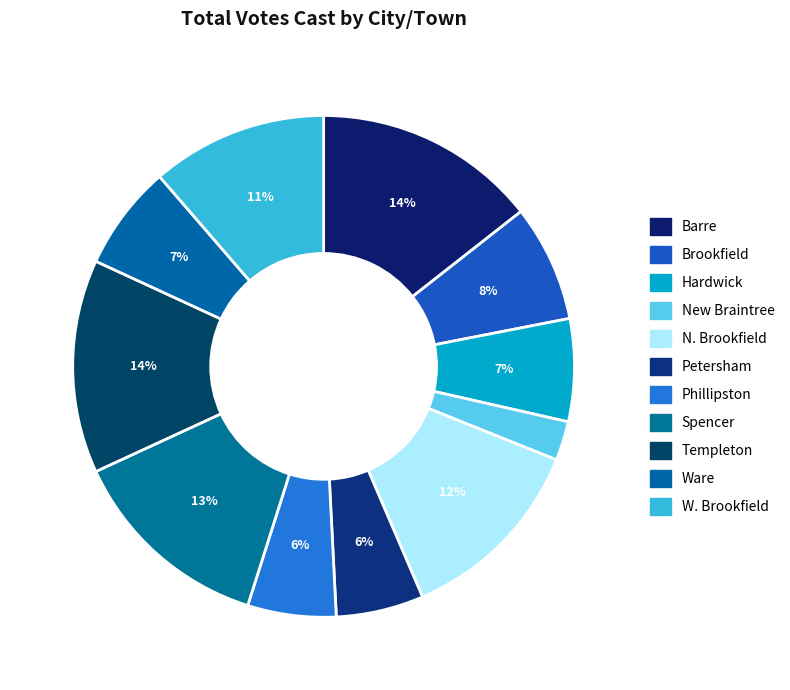

True or false: Phillipston accounts for 6% of the total.

True